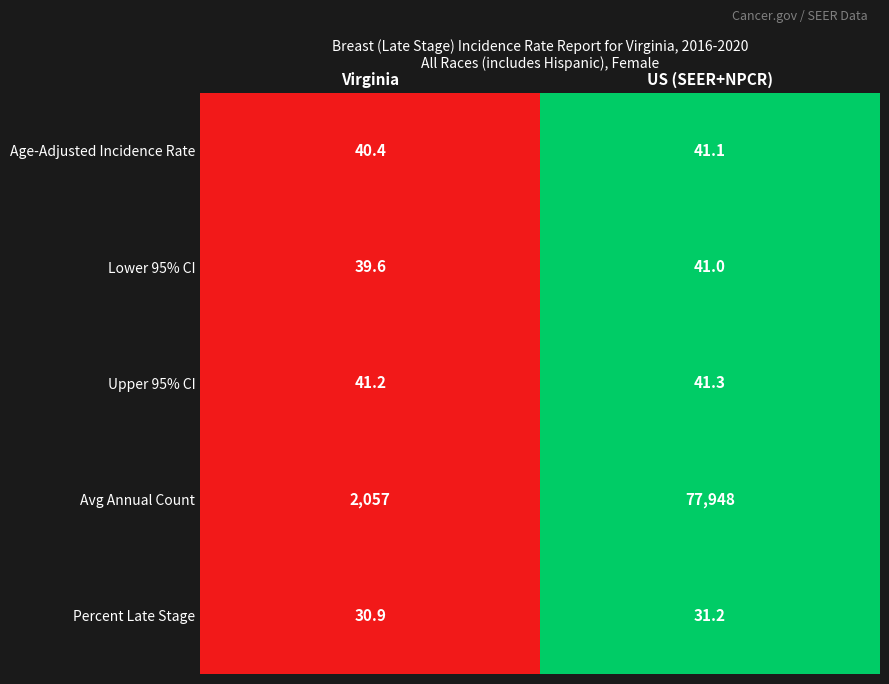

What is the total value across all series at US (SEER+NPCR)?

78102.6